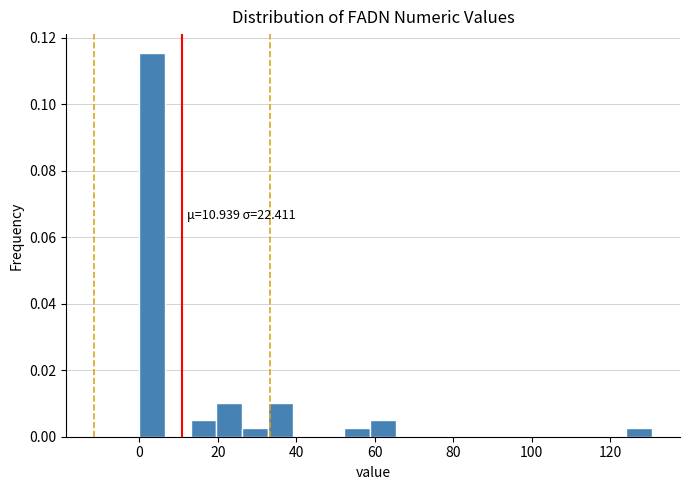

Read against the x-axis, roughly where is the centre of the tallest bar?

4